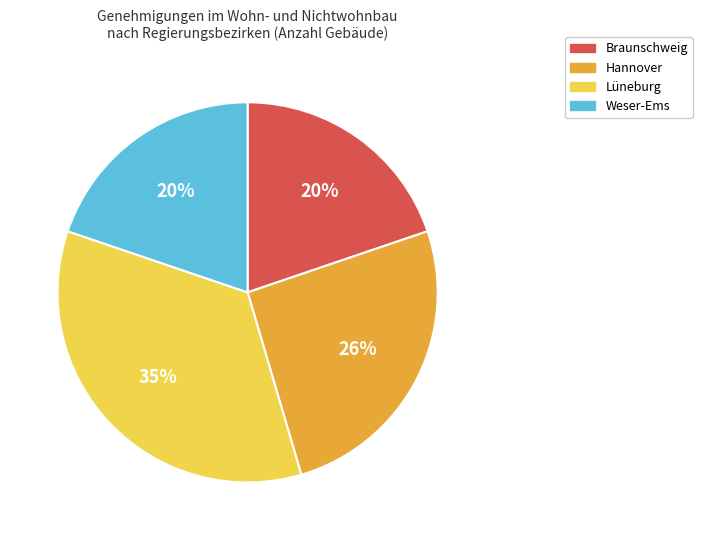

Does Weser-Ems account for over 50% of the chart?

No